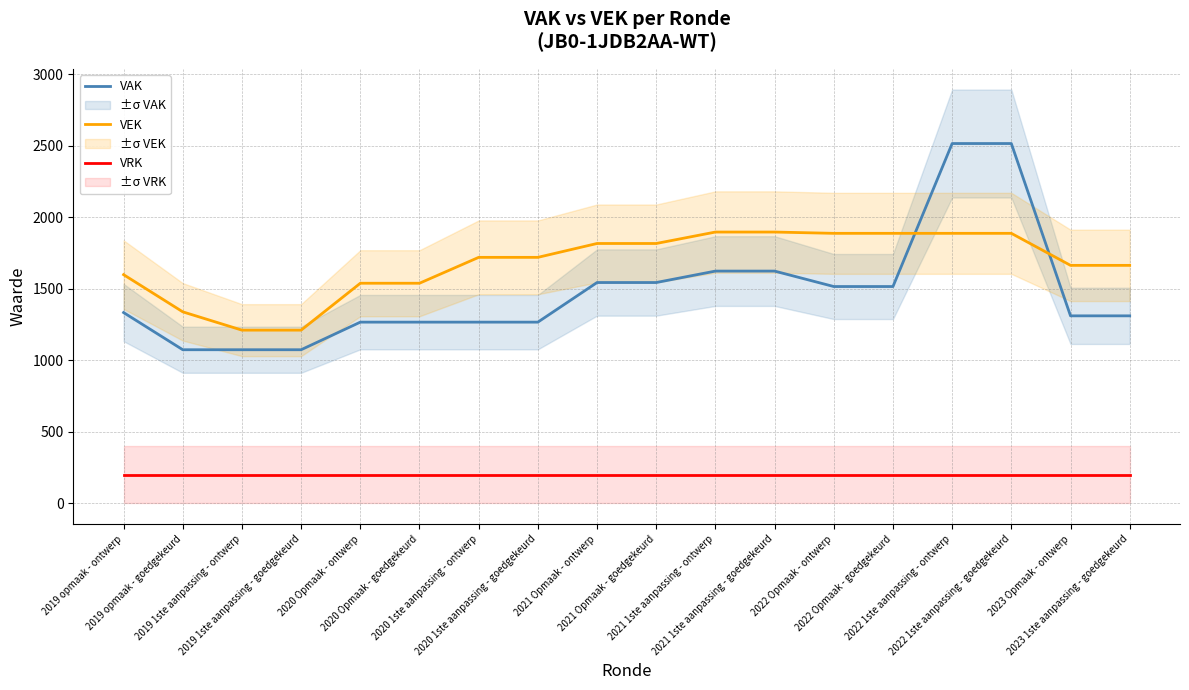

What is the sum of all VAK values?

26664